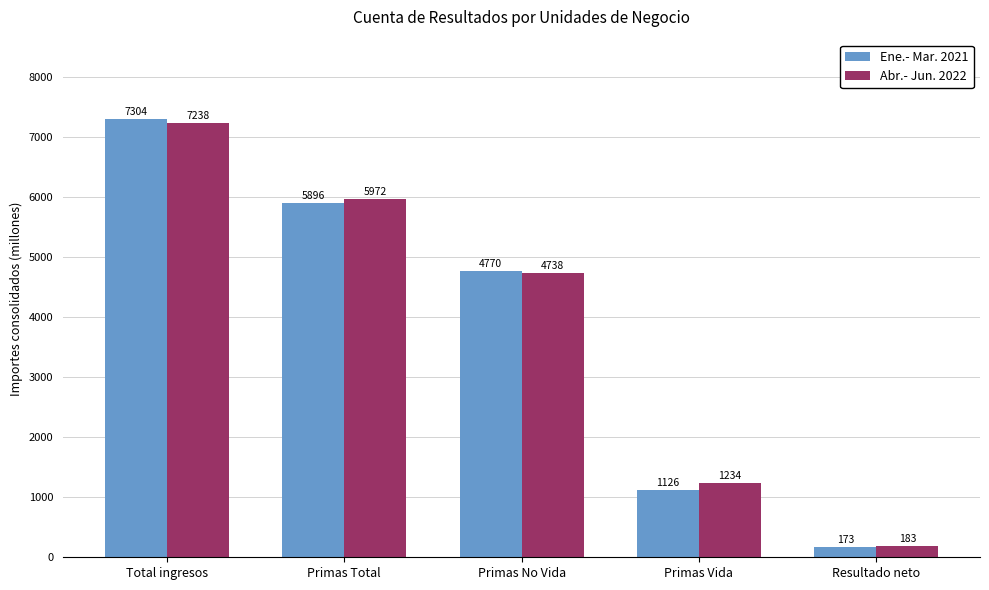

Count the number of categories in the chart.

5